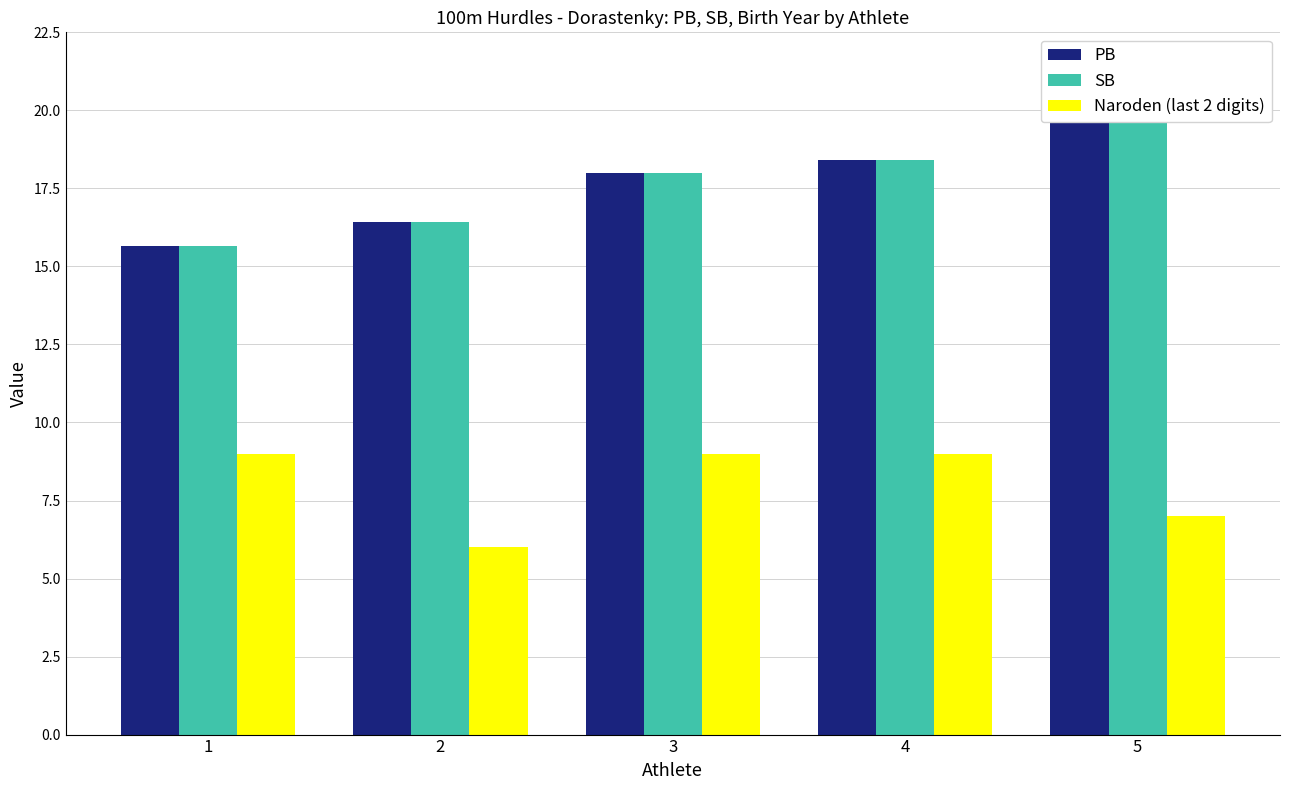

What is the value of the SB bar at the 5th from the left?

20.8